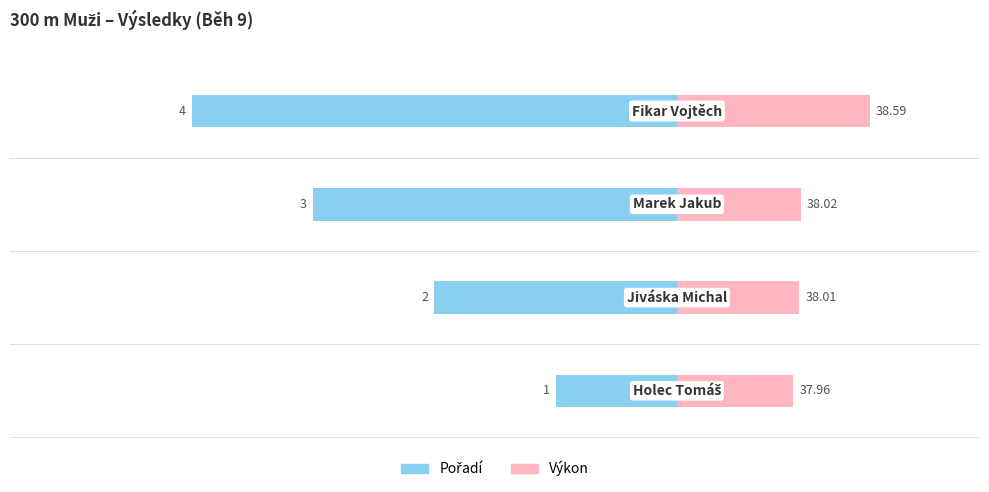

Which series has the widest spread of values?

Pořadí